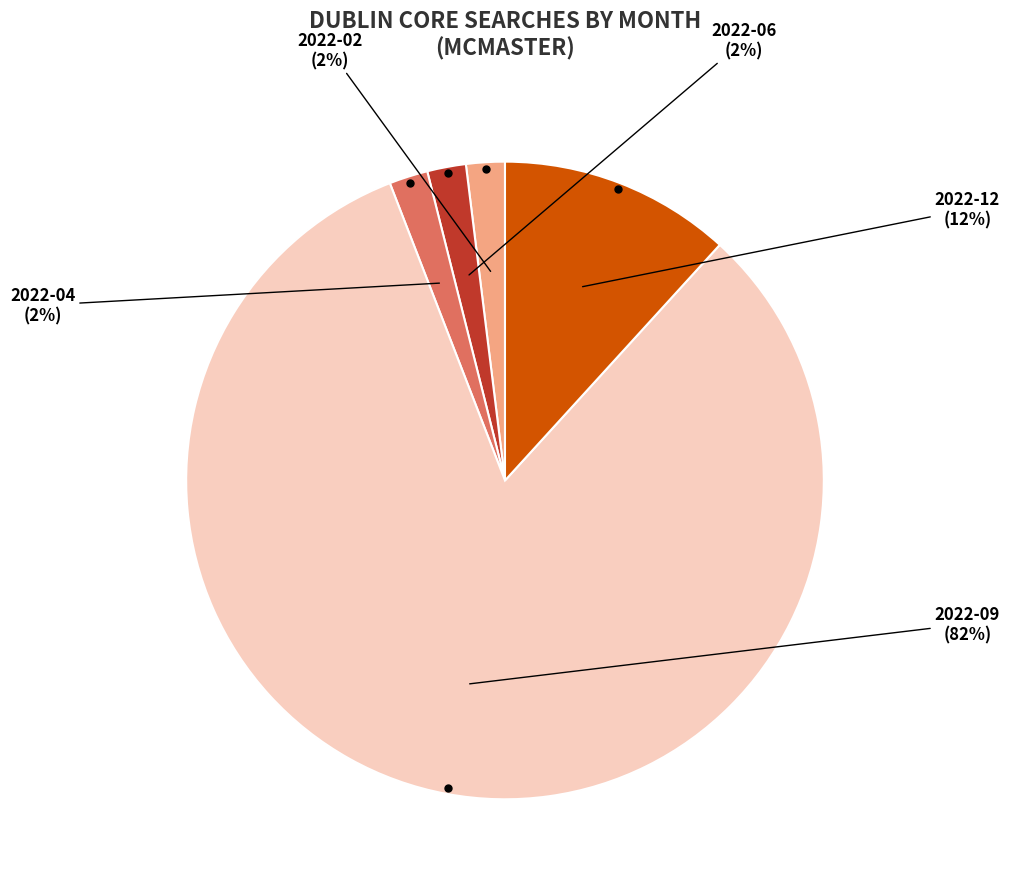

Which category has the biggest portion of the pie?

2022-09